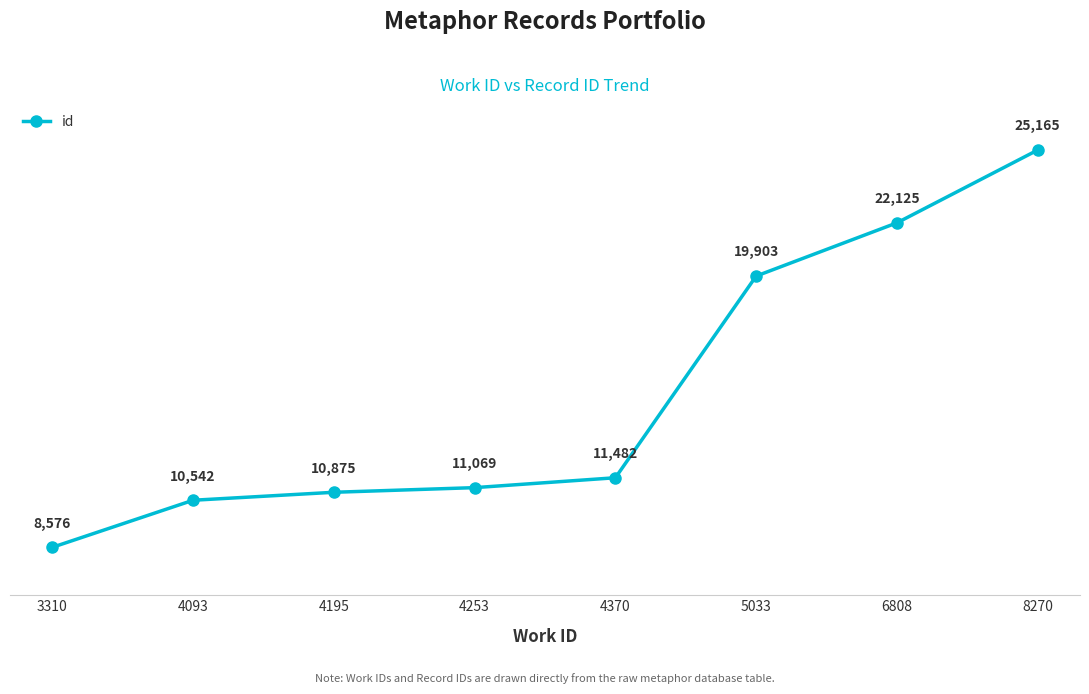

What is the change in value from 4093 to 5033?

+9361